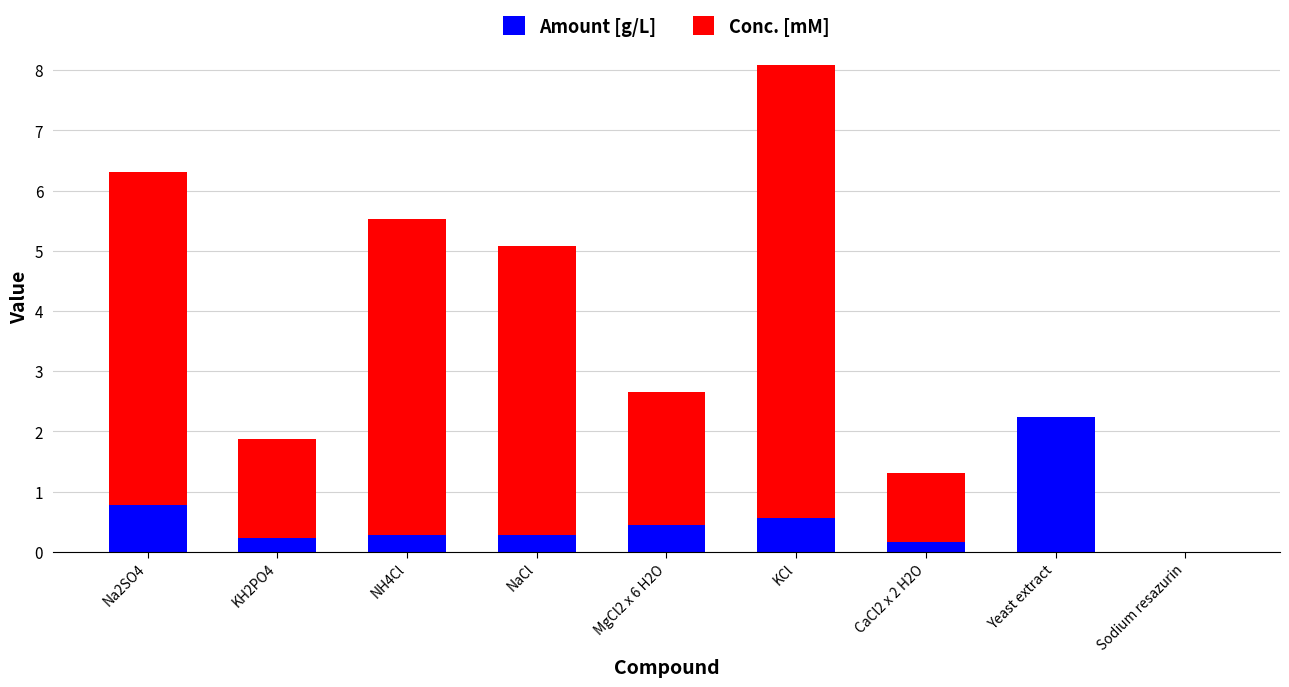

What are all the series names shown in the legend?

Amount [g/L], Conc. [mM]